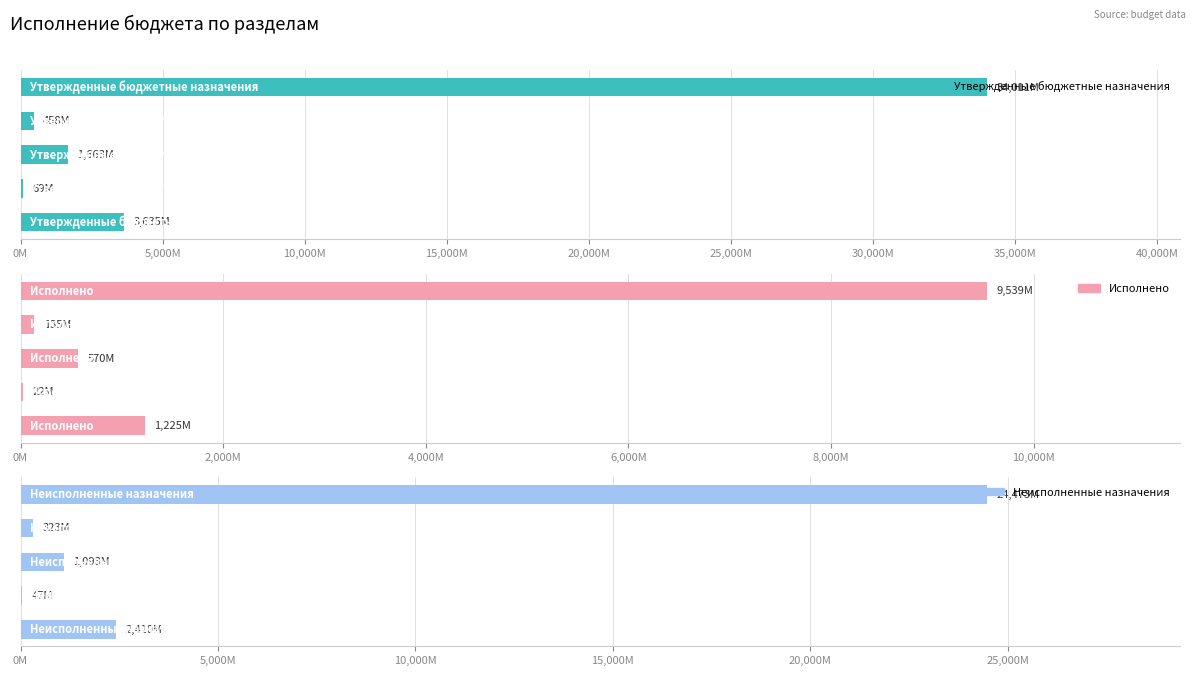

How many distinct data groups are displayed?

3